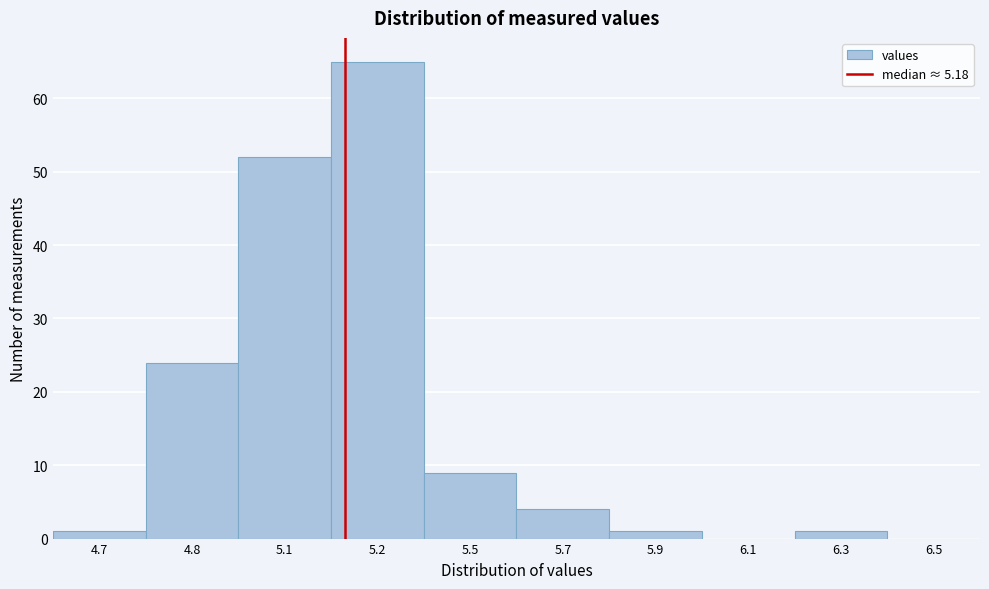

Reading left to right, transcribe all the data shown in this chart.

4.7=1	4.8=24	5.1=52	5.2=65	5.5=9	5.7=4	5.9=1	6.1=0	6.3=1	6.5=0